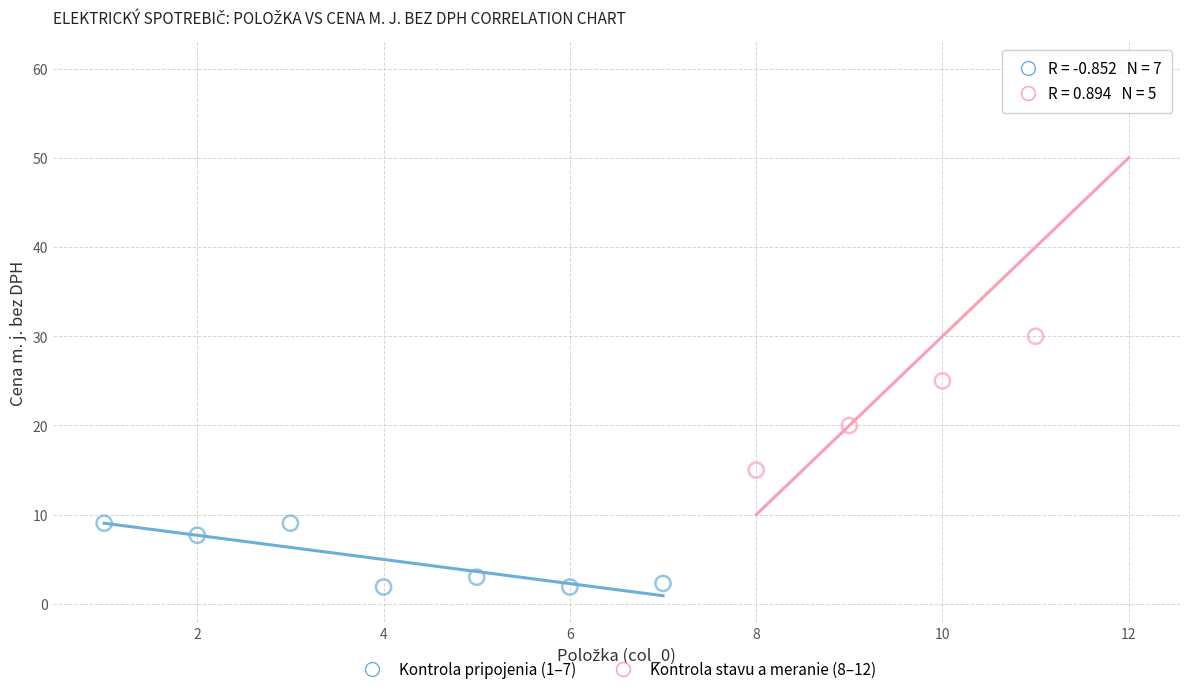

Which series has the widest spread of Y values?

Kontrola stavu a meranie (8–12)